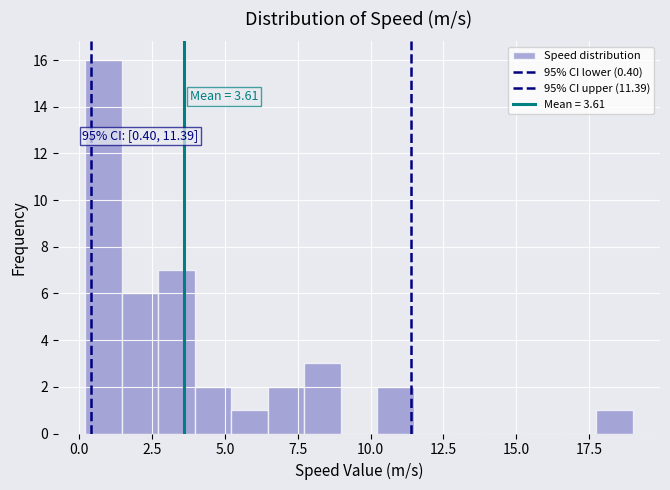

Around what value on the x-axis is the tallest bar? Give the approximate position of its centre, as read against the axis.

1.0